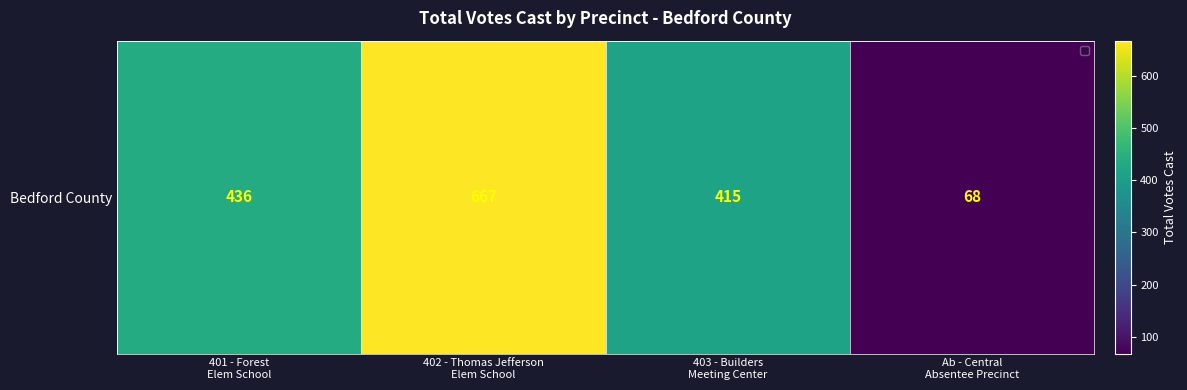

Approximately how many times larger is the value at Ab - Central
Absentee Precinct compared to 401 - Forest
Elem School?

0.2